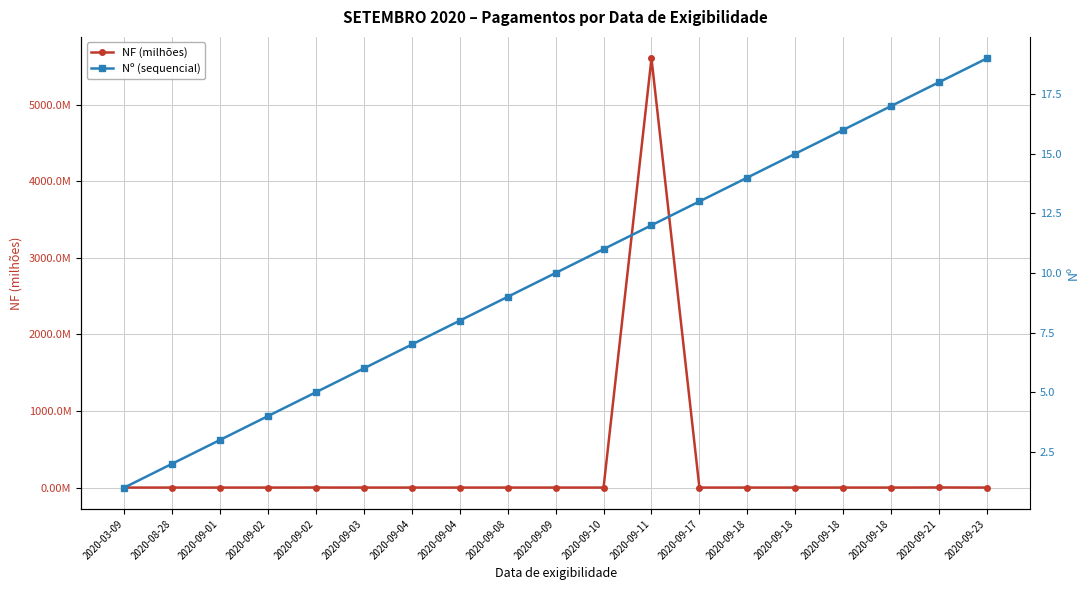

Count the number of data series in this chart.

2